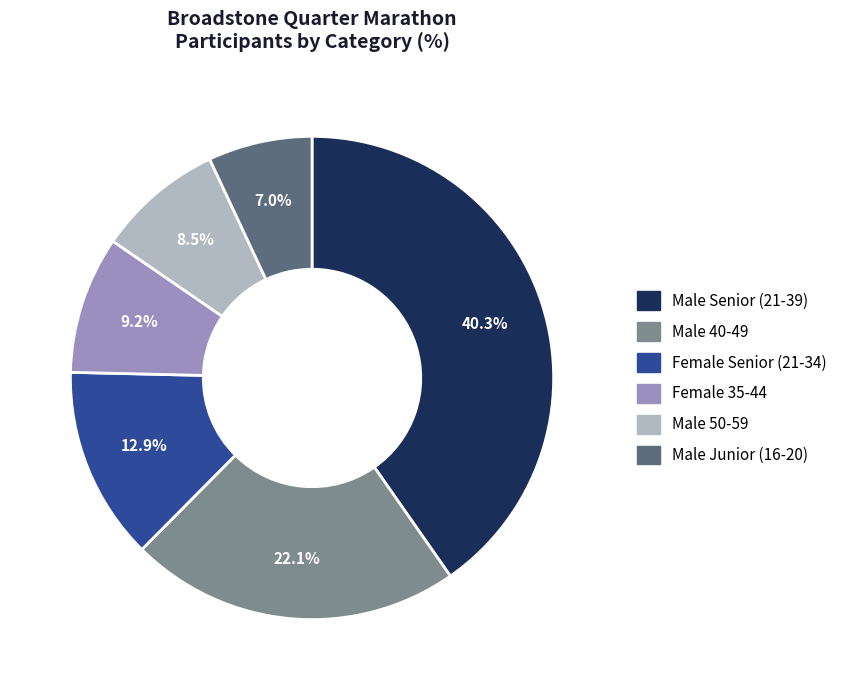

Is there a majority slice in this chart?

No